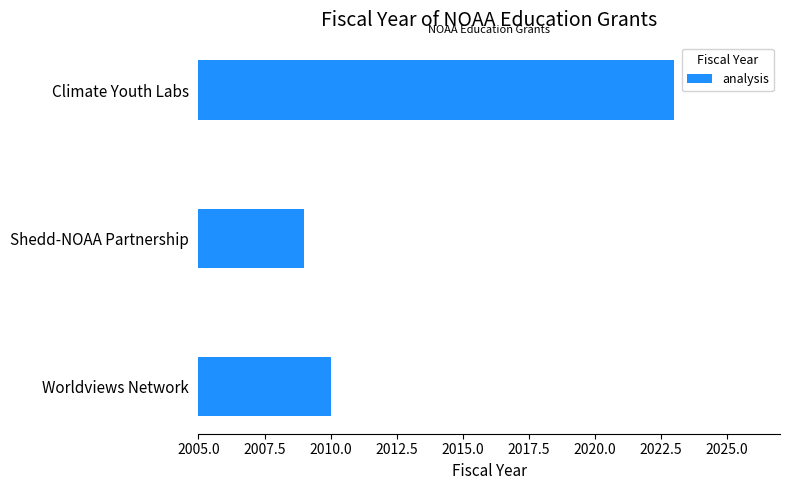

Which has a higher value, Climate Youth Labs or Shedd-NOAA Partnership?

Climate Youth Labs